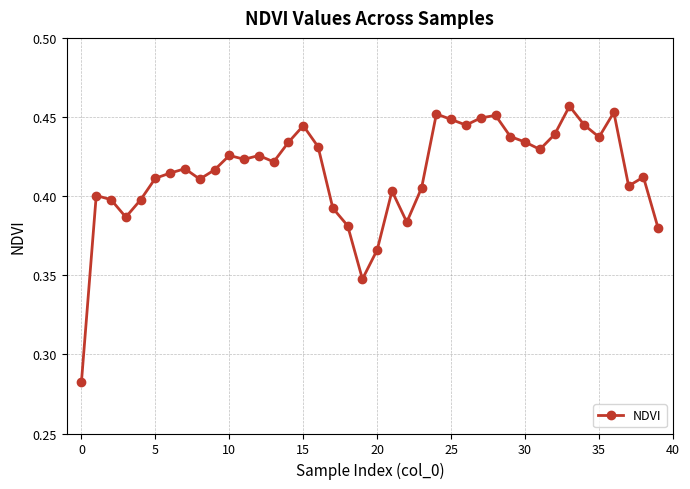

Does the chart display data point markers on the line(s)?

Yes